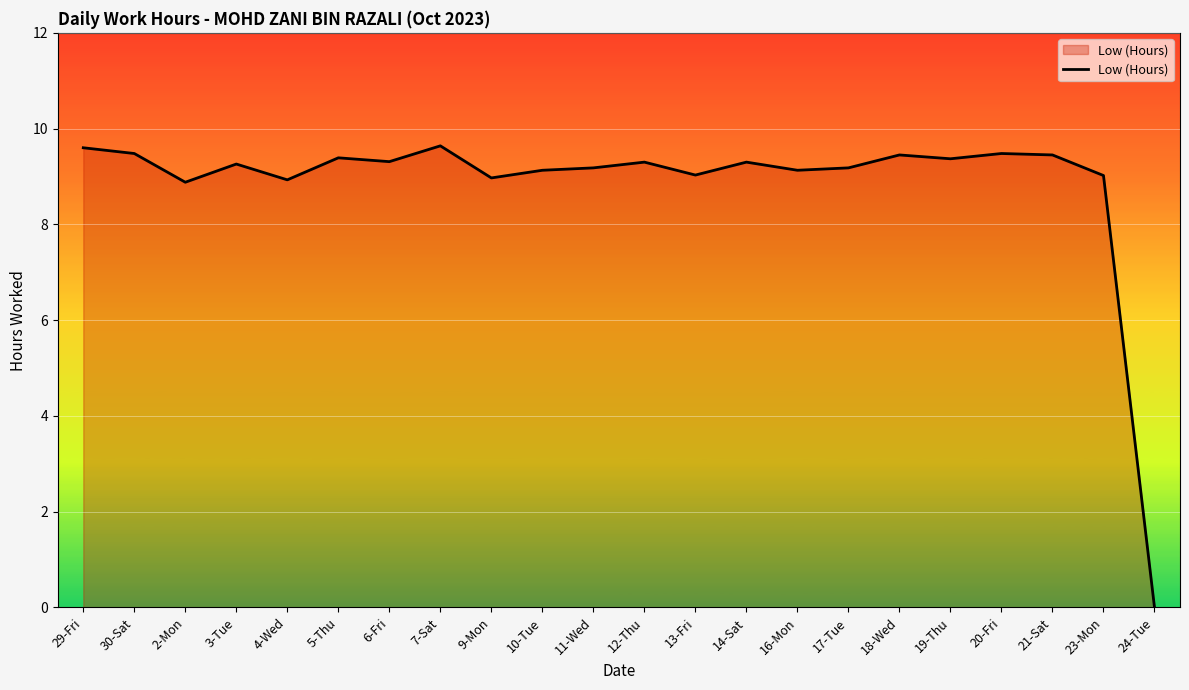

The chart shows a value of 5.7 at 13-Fri. True or false?

False